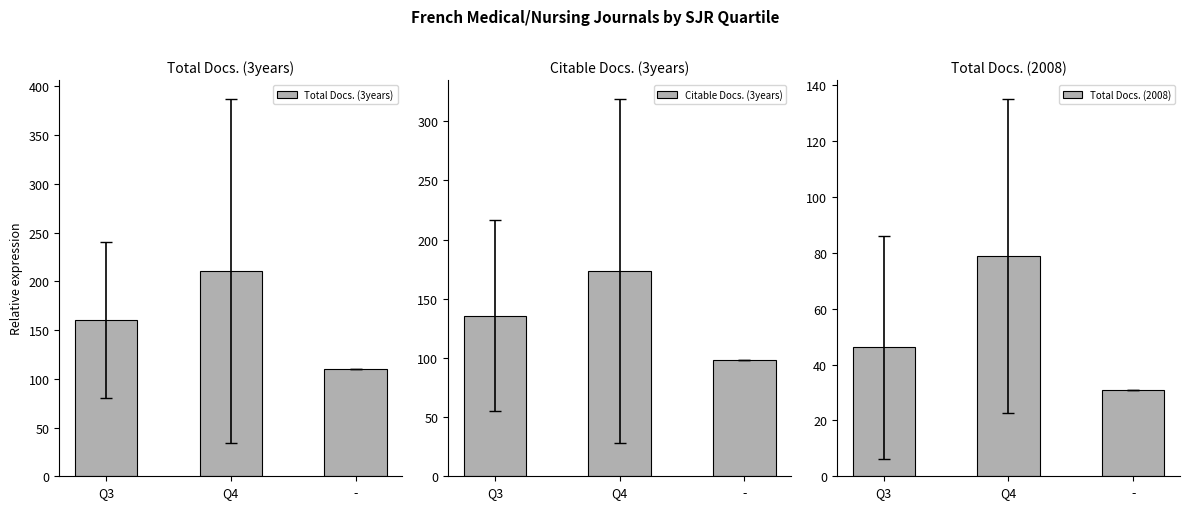

At which category is the sum across all series the highest?

Q4